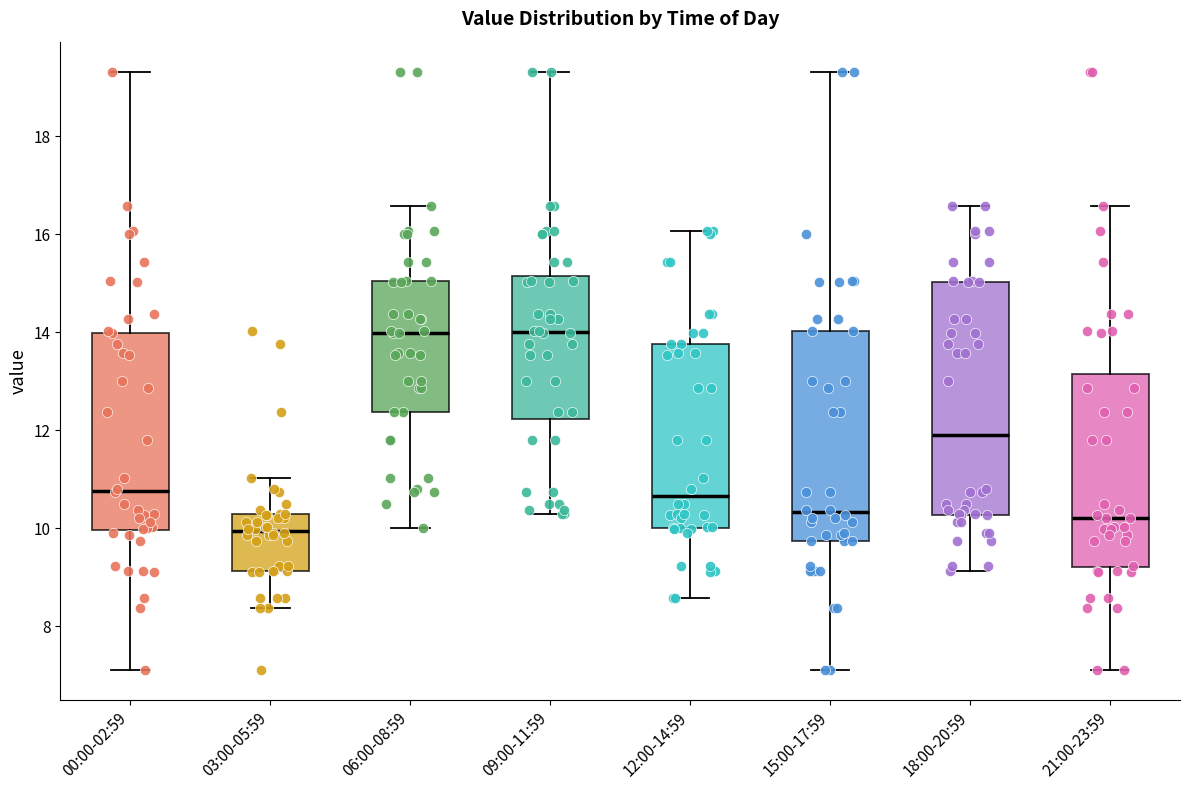

Comparing the boxes themselves (not the whiskers), which one is the tallest?

18:00-20:59